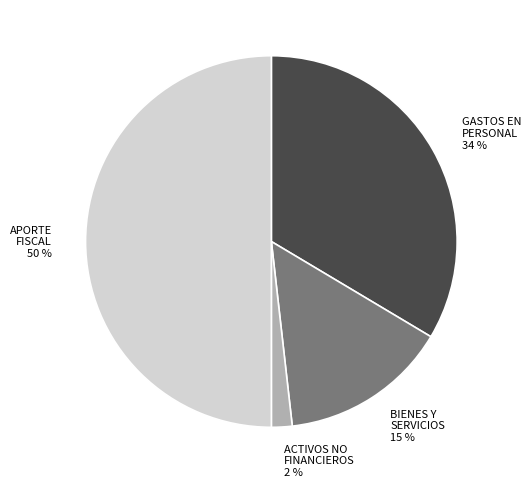

To the nearest percent, what is the average slice percentage?

25%